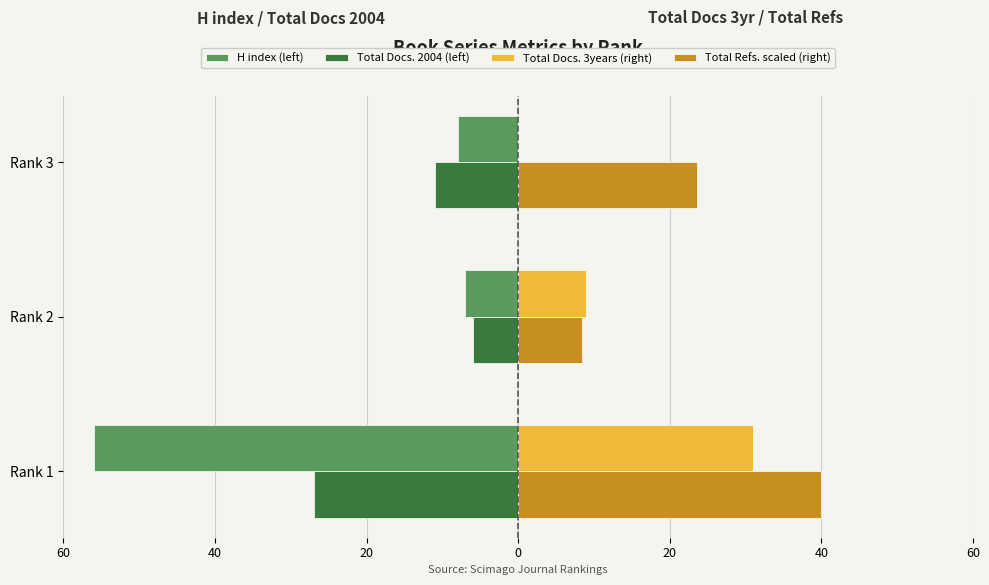

What are all the series names shown in the legend?

H index (left), Total Docs. 2004 (left), Total Docs. 3years (right), Total Refs. scaled (right)